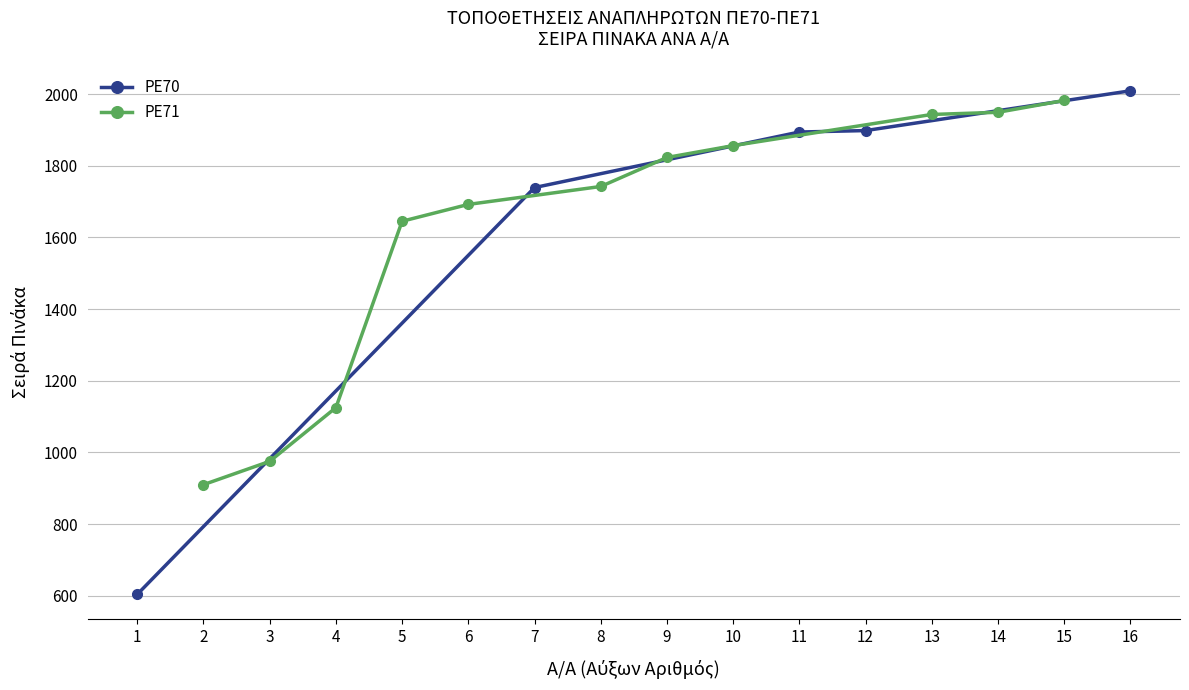

Is it true that PE71 equals 1742 at 8?

True